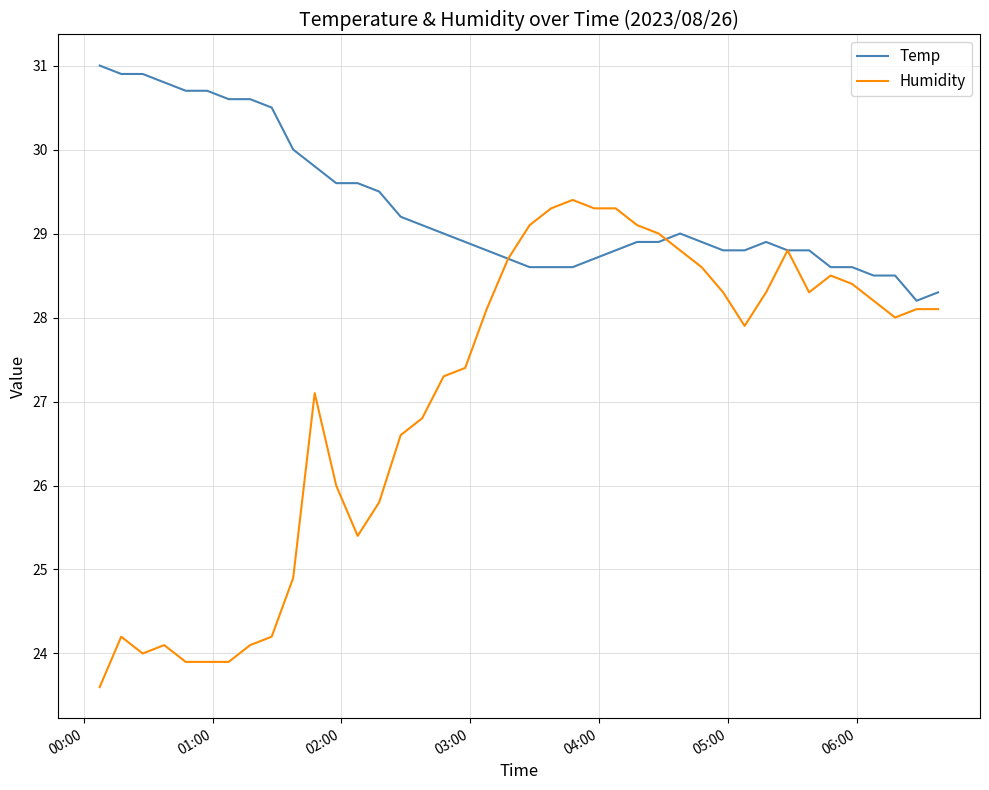

List the series in order of their peak value, highest first.

Temp, Humidity